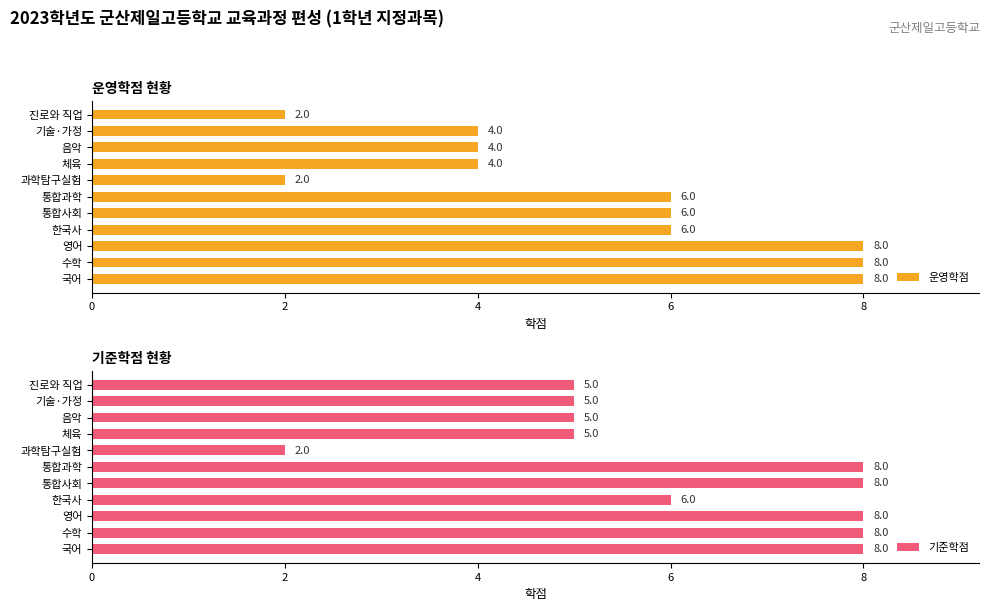

What is the difference between the 운영학점 values at 영어 and 통합사회?

2